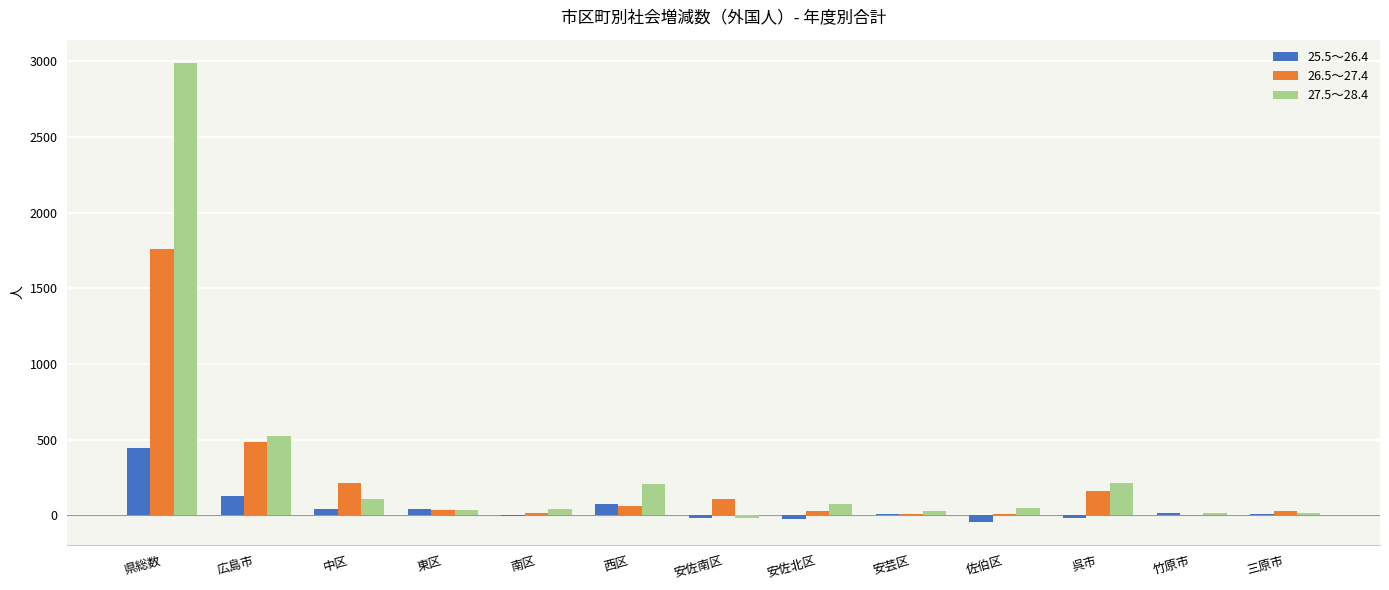

At which label does 26.5～27.4 reach its peak?

県総数